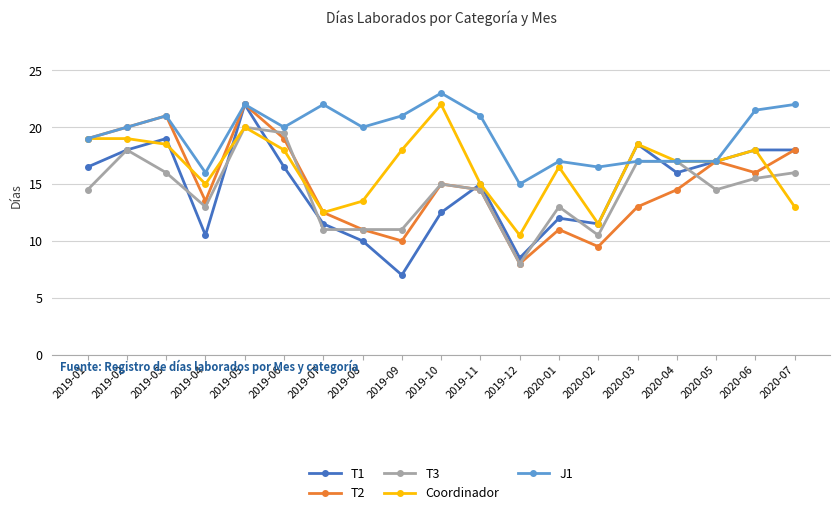

What is the value of the T1 point at the 15th from the left?

18.5